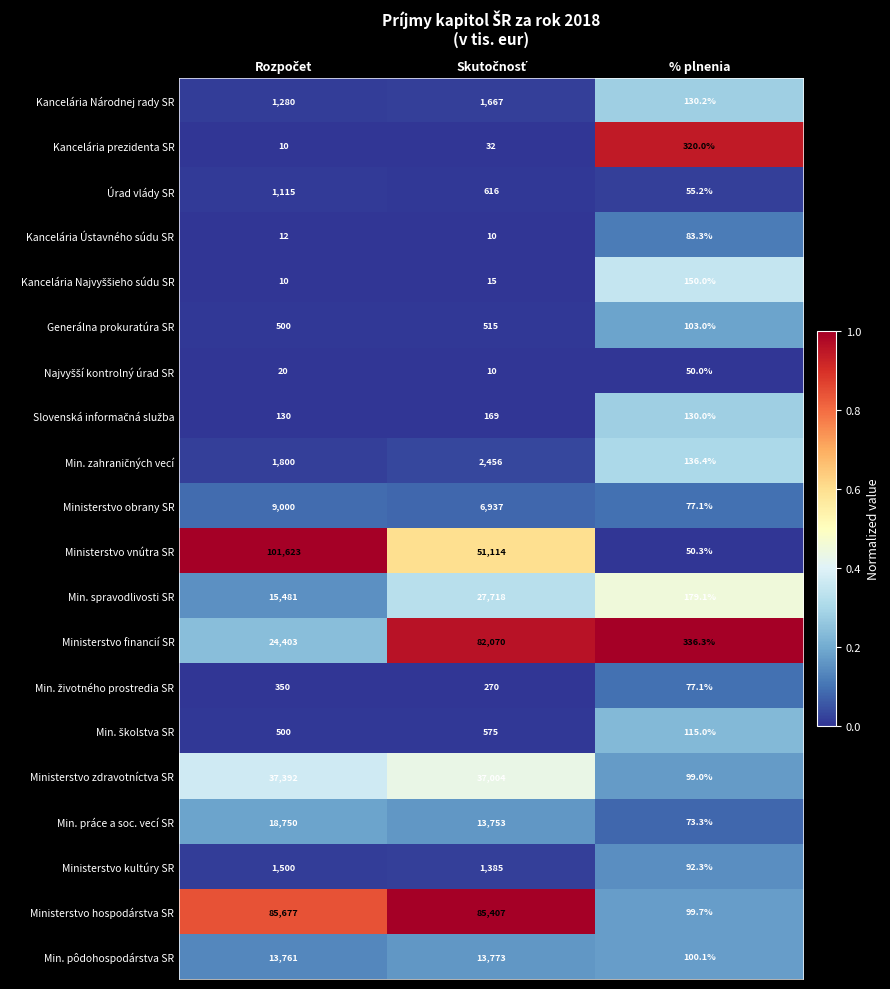

Which series has the largest total across all categories?

Ministerstvo hospodárstva SR